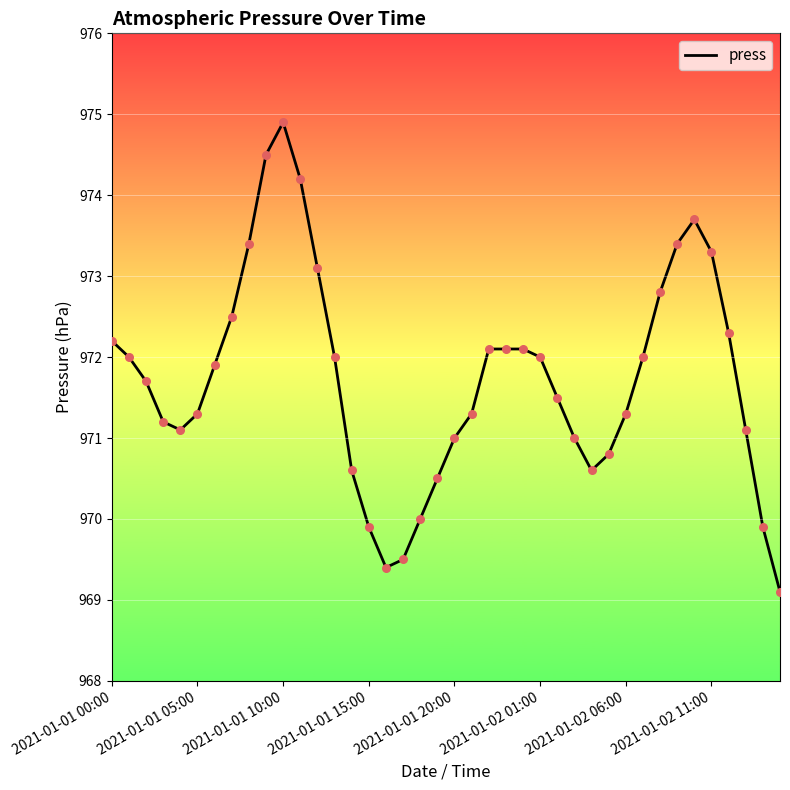

What is the greatest value displayed?

974.9